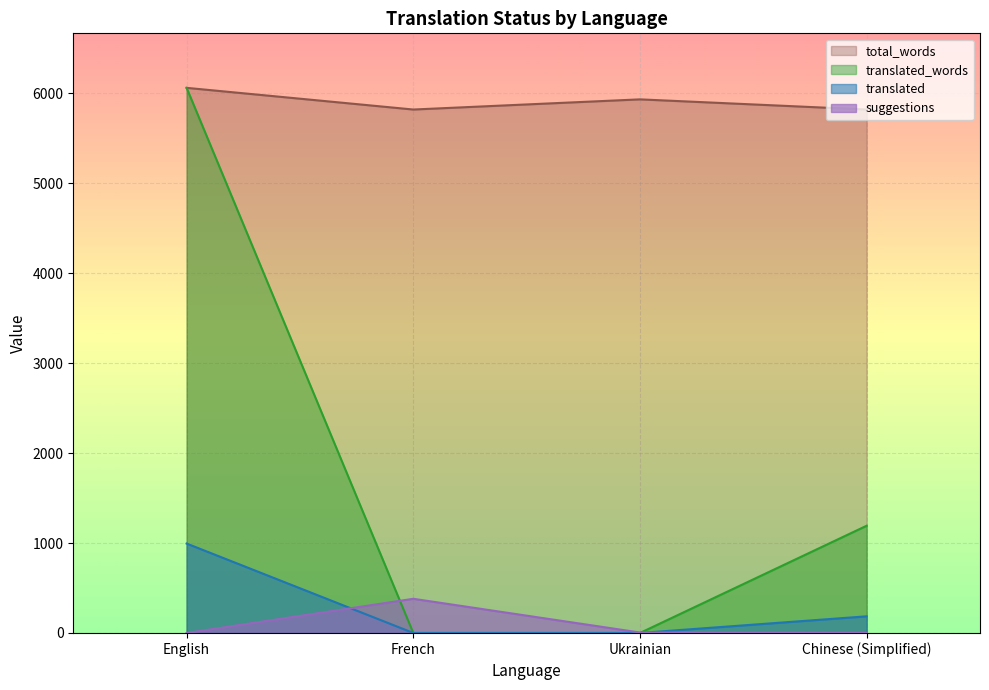

Reading right to left, list all the values displayed in this chart.

translated: Chinese (Simplified)=185	Ukrainian=0	French=0	English=994
translated_percent: Chinese (Simplified)=1192	Ukrainian=0	French=0	English=6059
suggestions: Chinese (Simplified)=1	Ukrainian=5	French=380	English=0
total_words: Chinese (Simplified)=5818	Ukrainian=5931	French=5818	English=6059